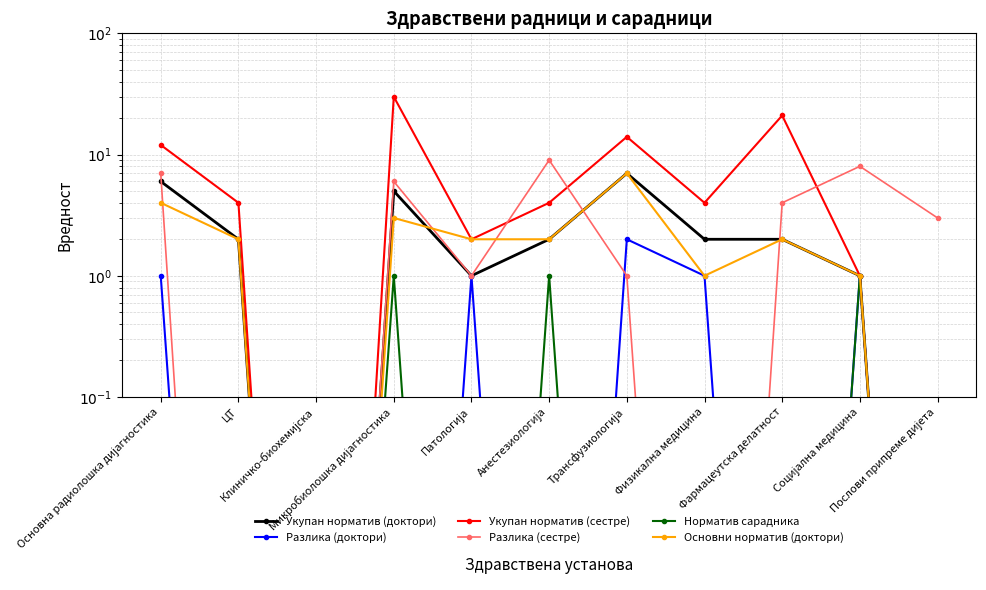

In Укупан норматив (доктори), how many points are lower than both neighbors (excluding endpoints)?

2